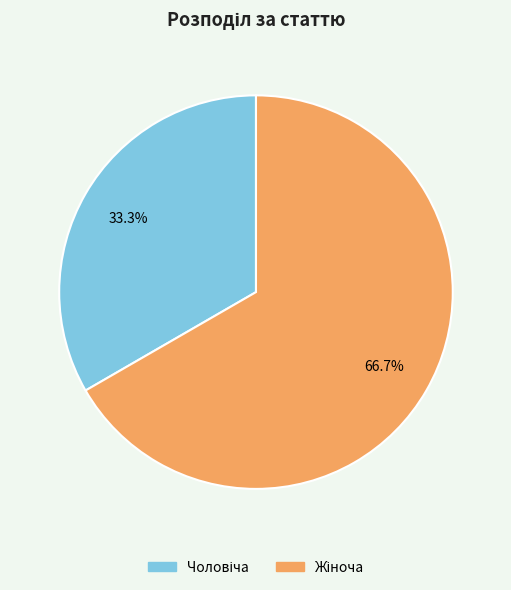

Is there a majority slice in this chart?

Yes